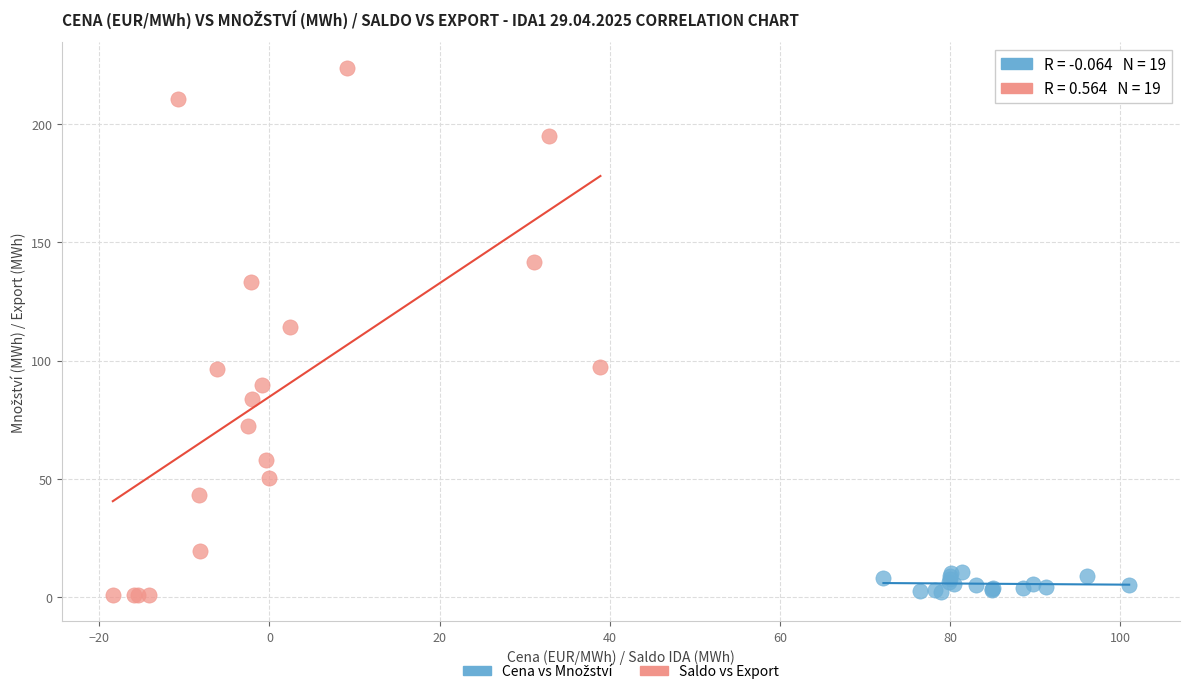

Which series has the largest Y range (max minus min)?

Saldo vs Export